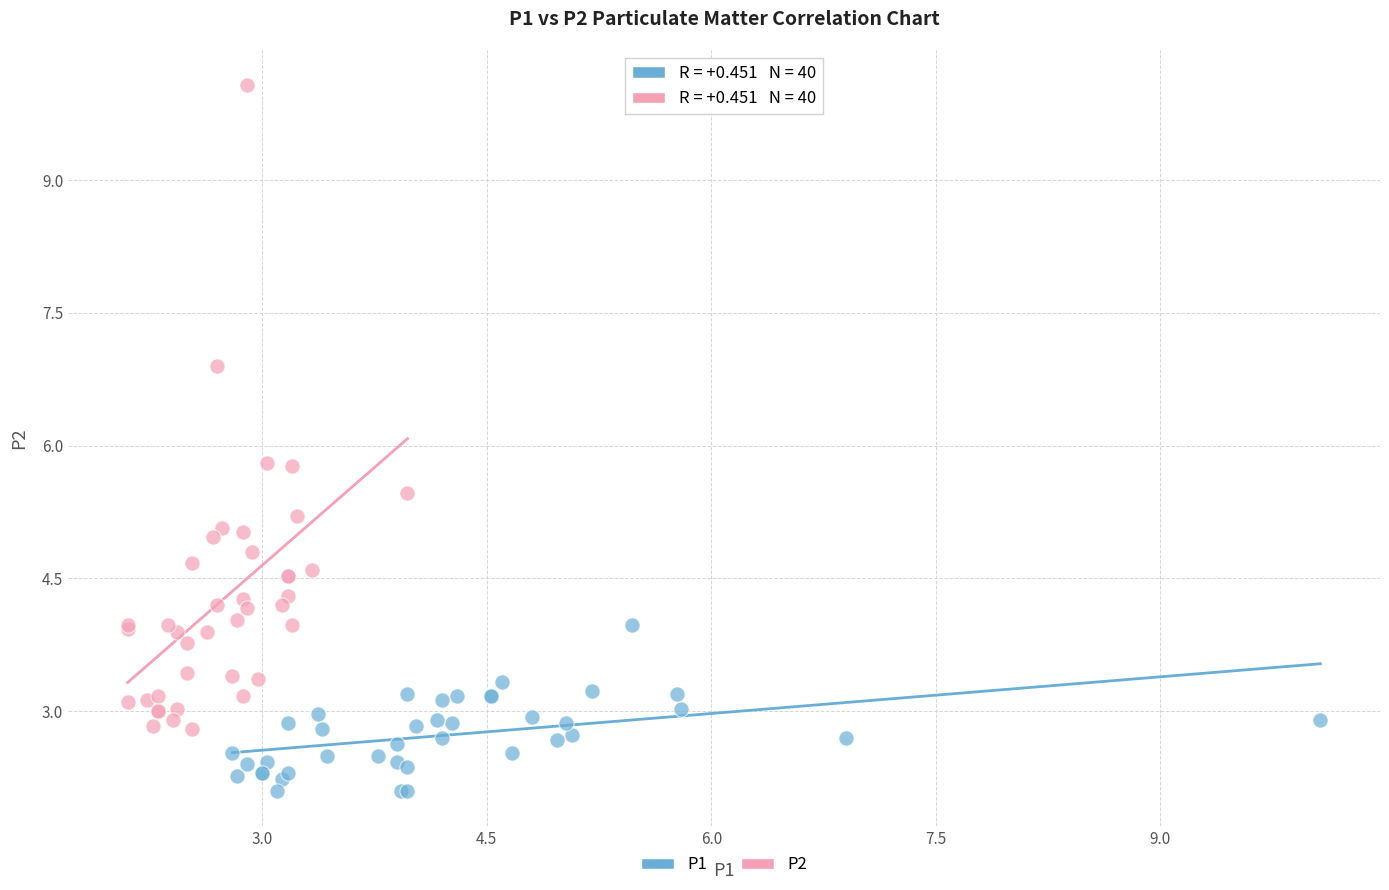

Which series has the largest Y range (max minus min)?

P2